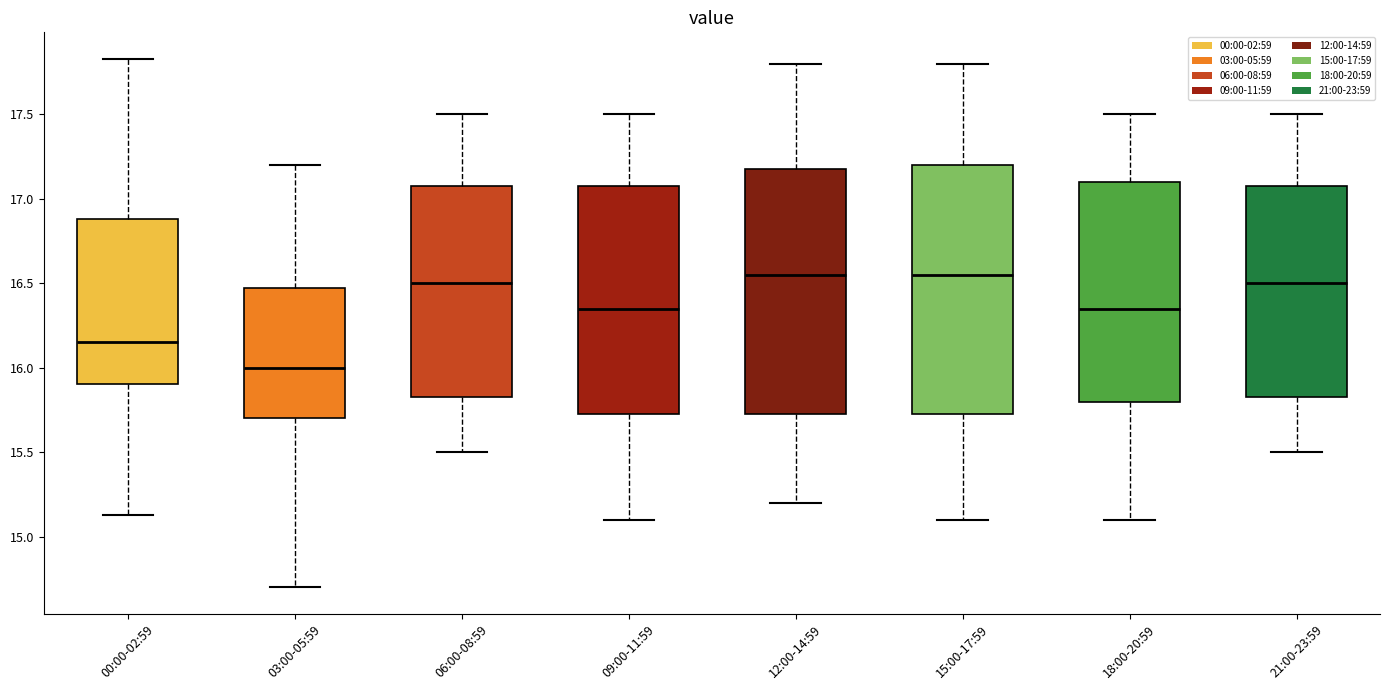

Where does the lower whisker of the box for 03:00-05:59 end on the y-axis? The values are not printed on the chart, so give them approximately, as read against the axis.

14.70